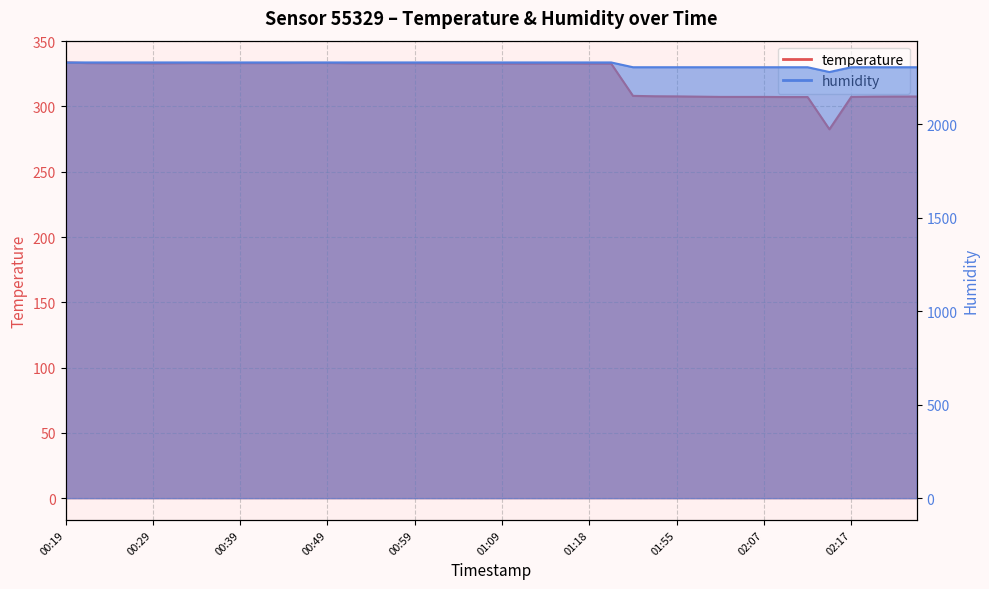

What is the label of the 6th point from the right?

02:12